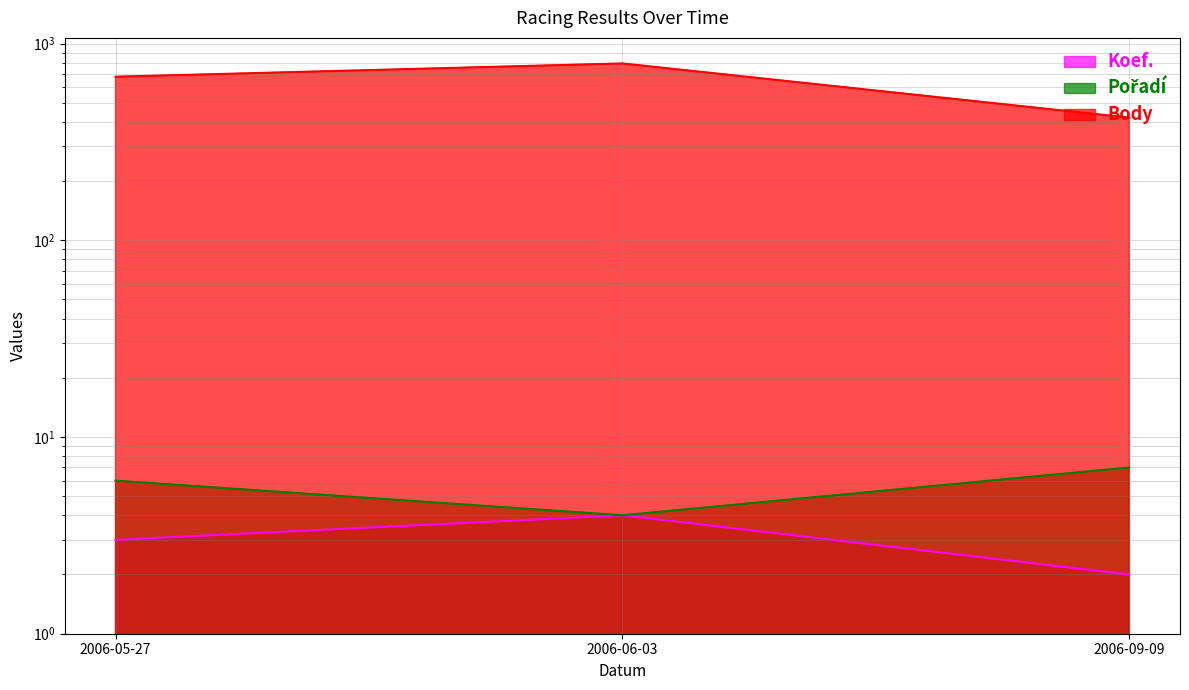

How many data points in Koef. are less than 3?

1